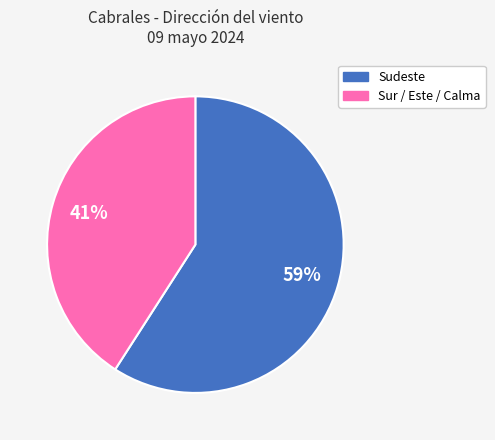

To the nearest percent, what is the difference between the largest and smallest slice percentages?

18%